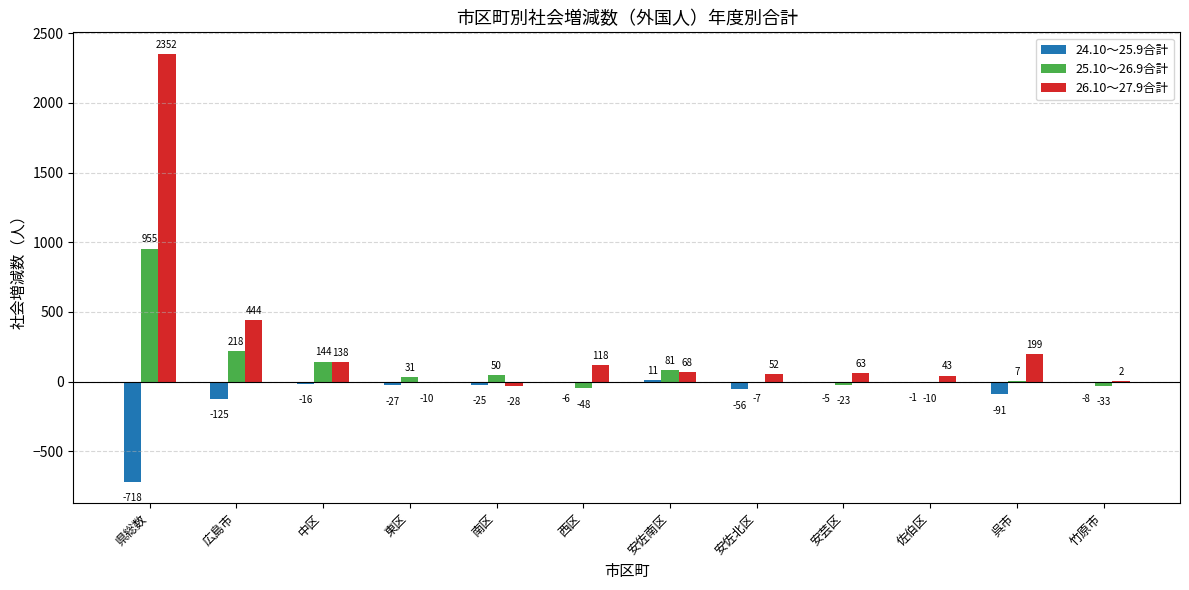

What is the greatest value displayed?

2352